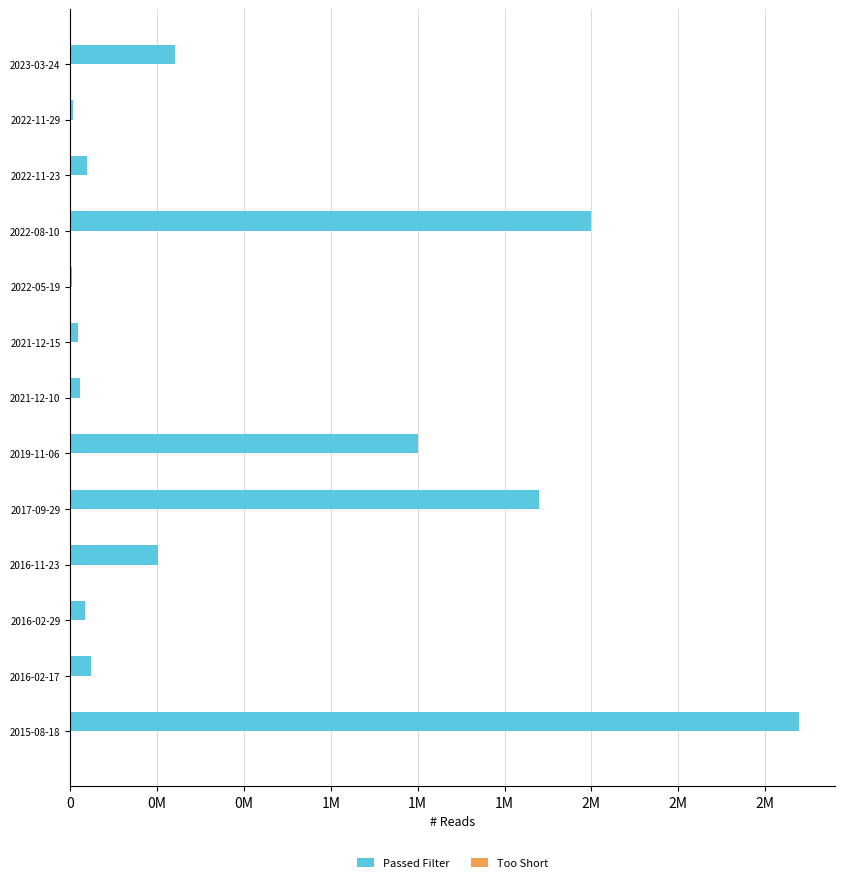

Reading left to right, list all the values displayed in this chart.

Passed Filter: 302000	6938	47400	1500000	4510	21194	28581	999999	1350000	252000	43753	58484	2096777
Too Short: 0	0	0	0	0	0	0	0	0	74	394	246	1738